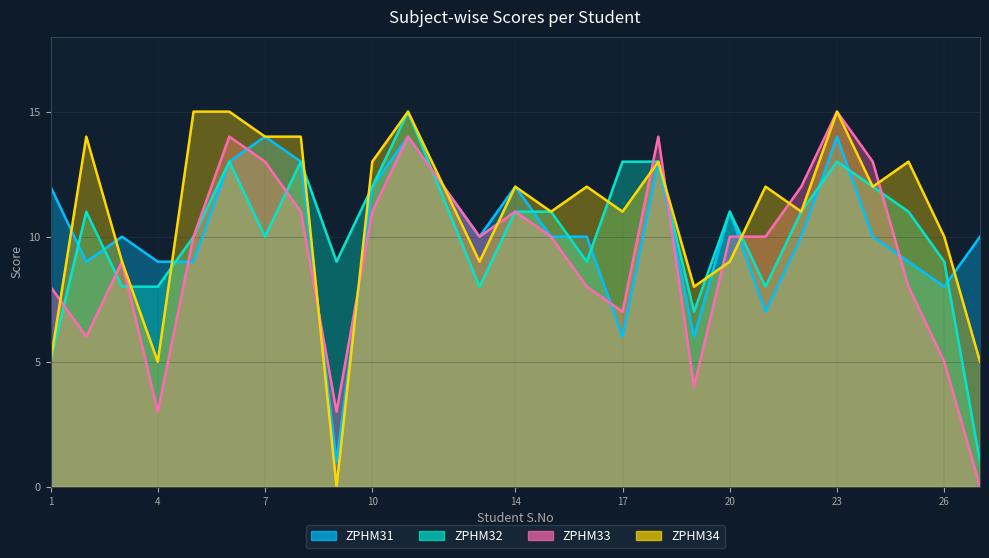

Between 17 and 7, which is larger?

7